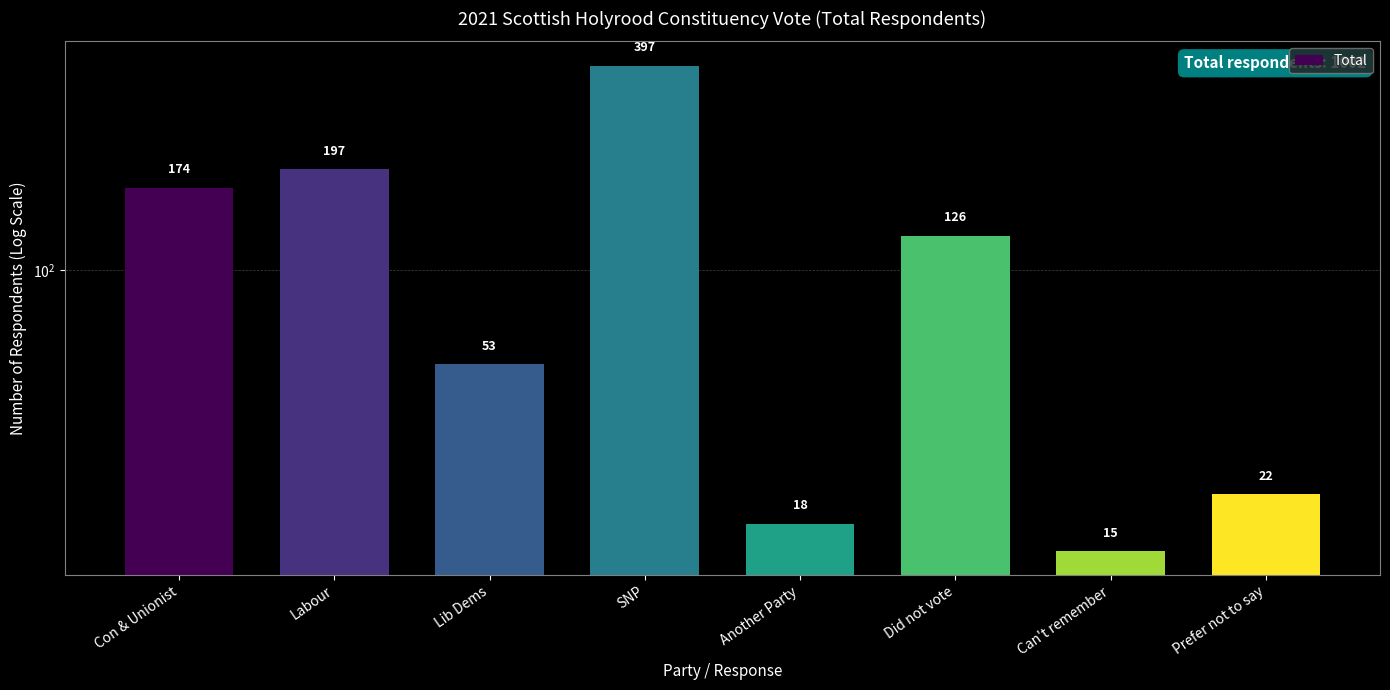

What position from the right is Con & Unionist?

8